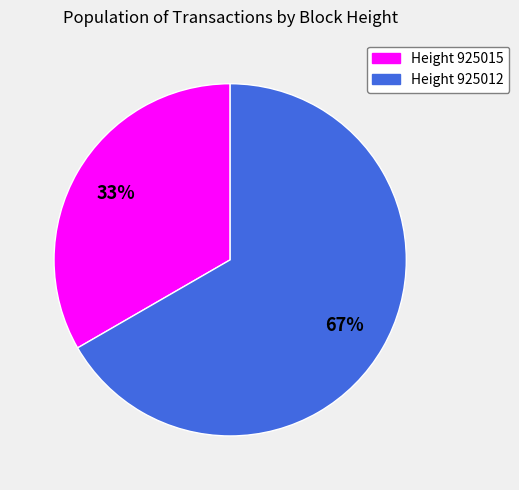

Is there any slice that represents more than half of the pie?

Yes